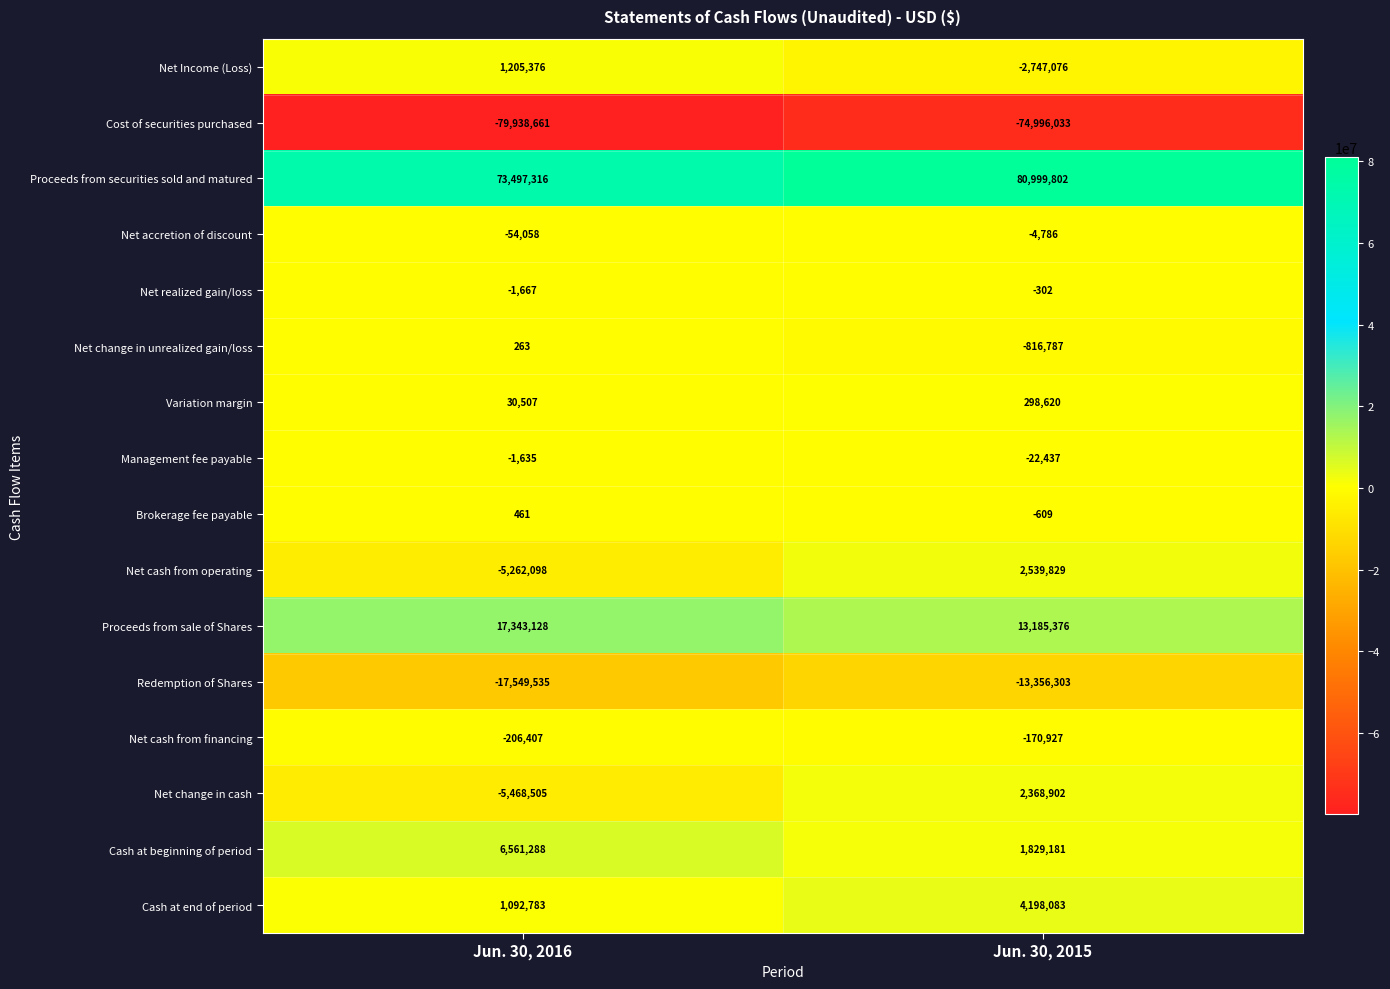

List the series in order of their peak value, highest first.

Proceeds from securities sold and matured, Proceeds from sale of Shares, Cash at beginning of period, Cash at end of period, Net cash from operating, Net change in cash, Net Income (Loss), Variation margin, Brokerage fee payable, Net change in unrealized gain/loss, Net realized gain/loss, Management fee payable, Net accretion of discount, Net cash from financing, Redemption of Shares, Cost of securities purchased